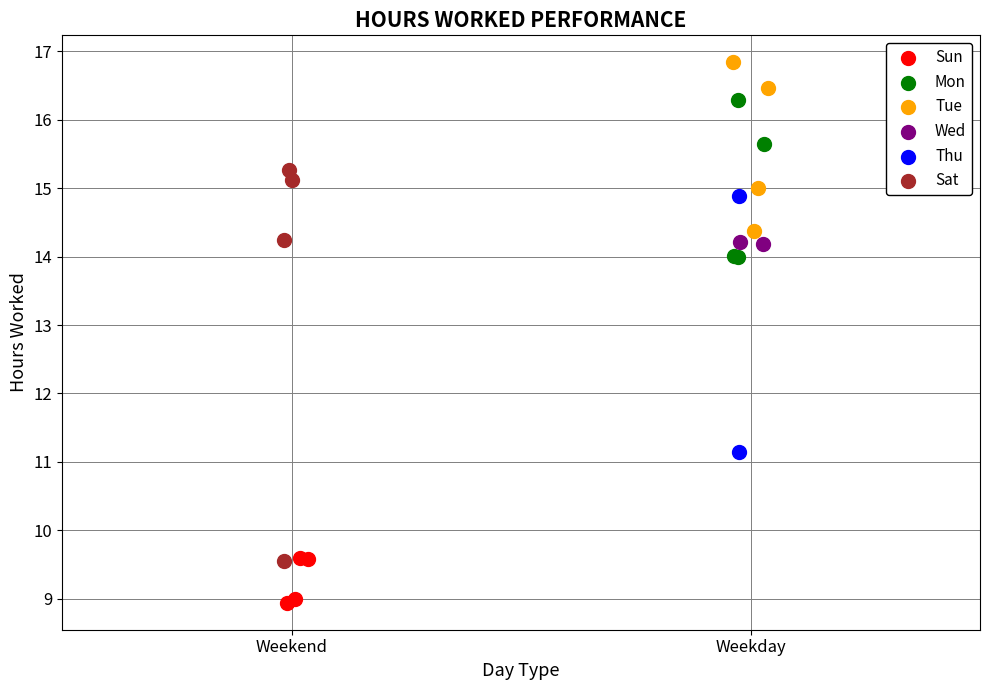

Which series reaches the minimum Y coordinate?

Sun